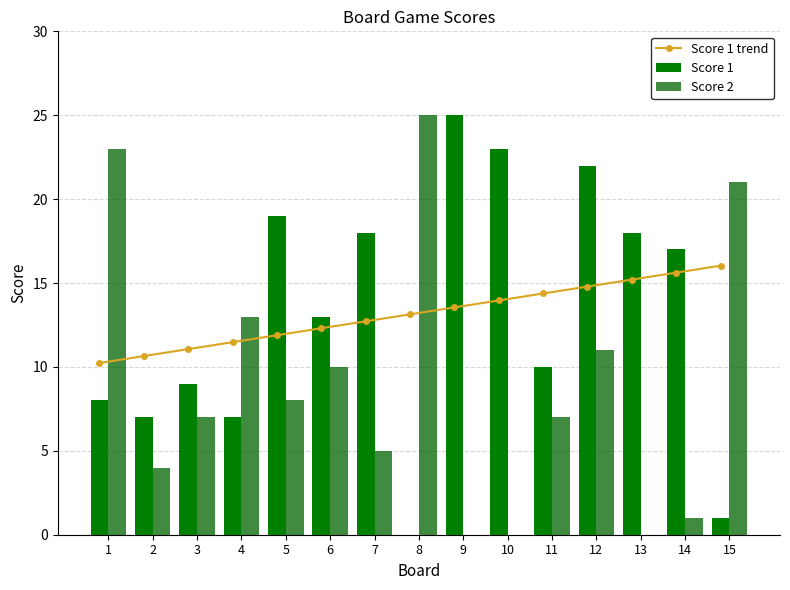

Where does the Score 1 trend series first go above 13?

8